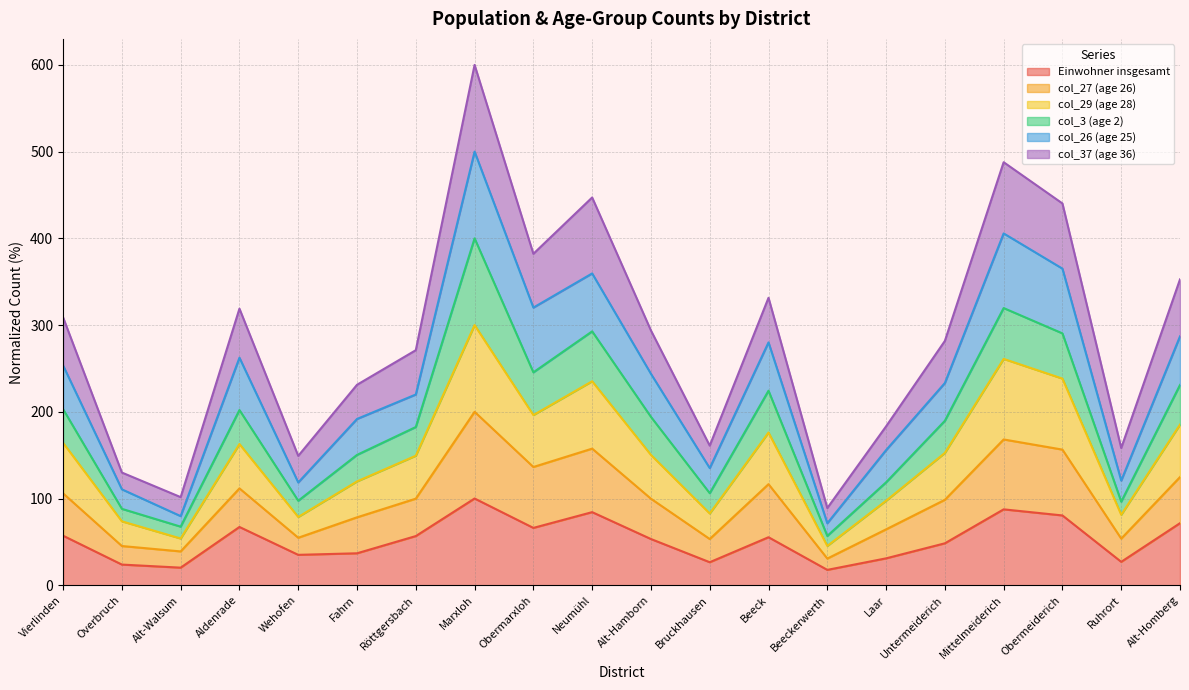

What is the maximum value for Einwohner insgesamt?

100.0